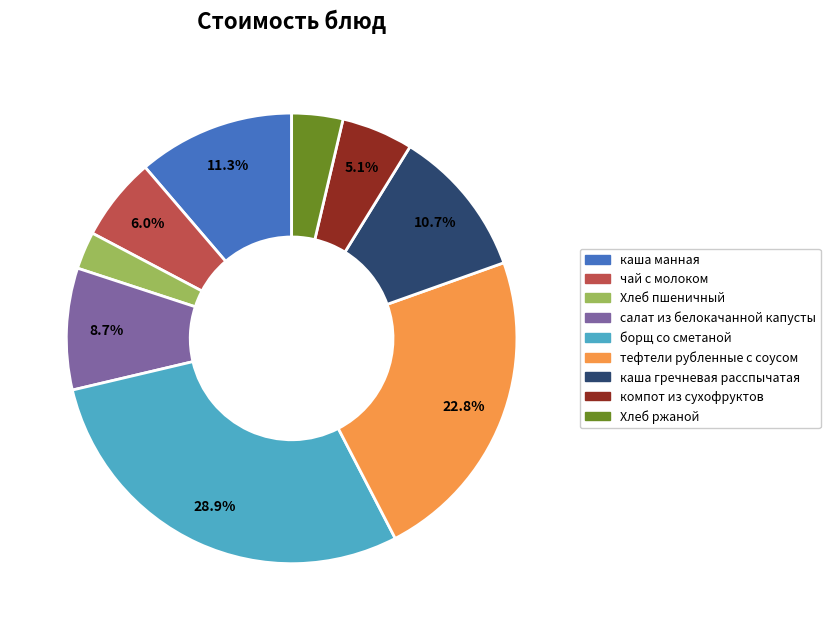

Rank the categories by value from highest to lowest.

борщ со сметаной, тефтели рубленные с соусом, каша манная, каша гречневая расспычатая, салат из белокачанной капусты, чай с молоком, компот из сухофруктов, Хлеб ржаной, Хлеб пшеничный